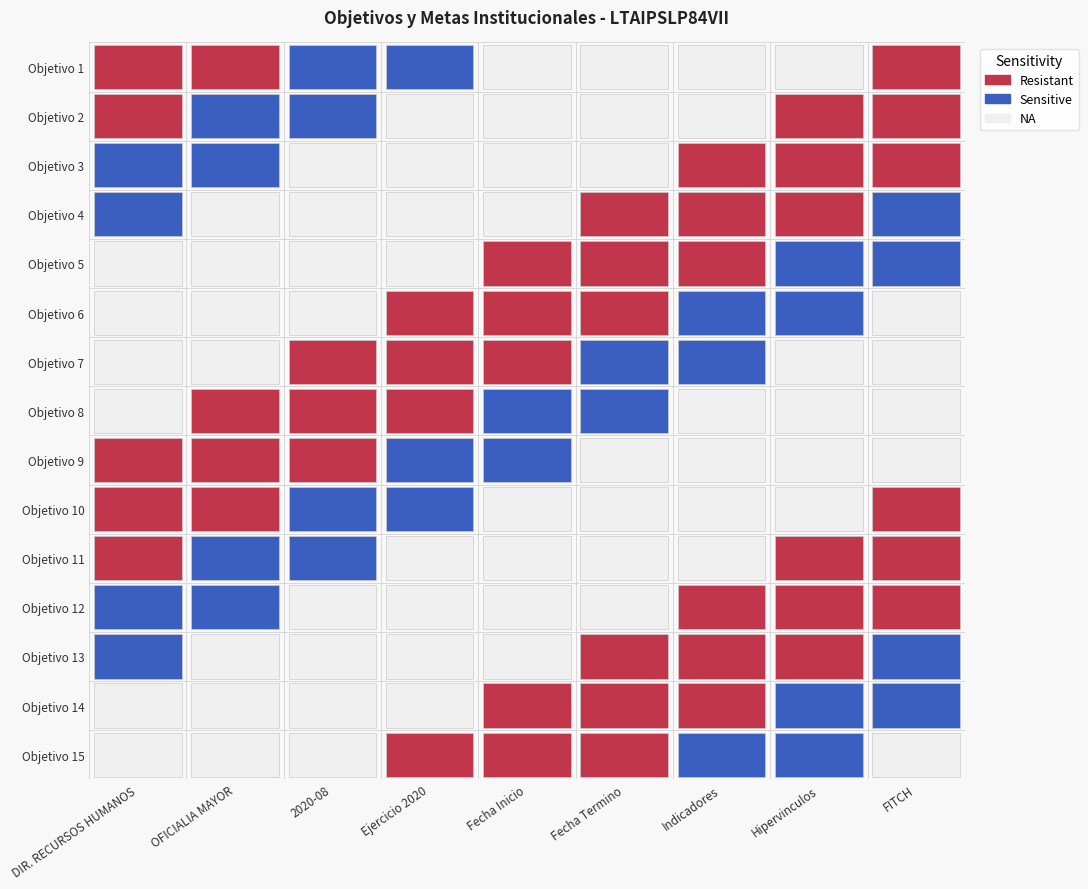

What is the sum of all DIRECCION DE RECURSOS HUMANOS values?

120